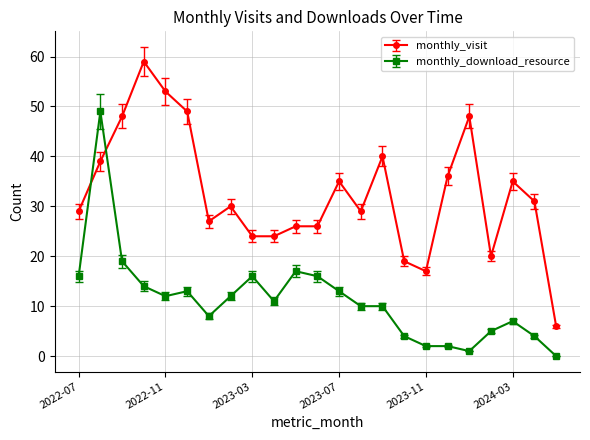

True or false: monthly_visit has more than 1 interior local peaks.

True